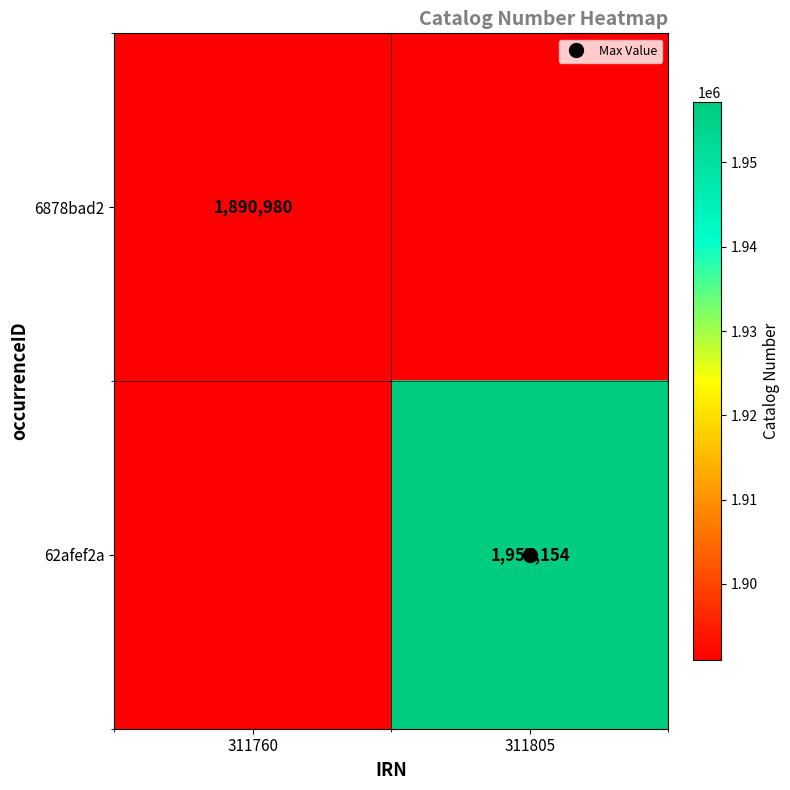

How many positive values does the 6878bad2 series have?

1